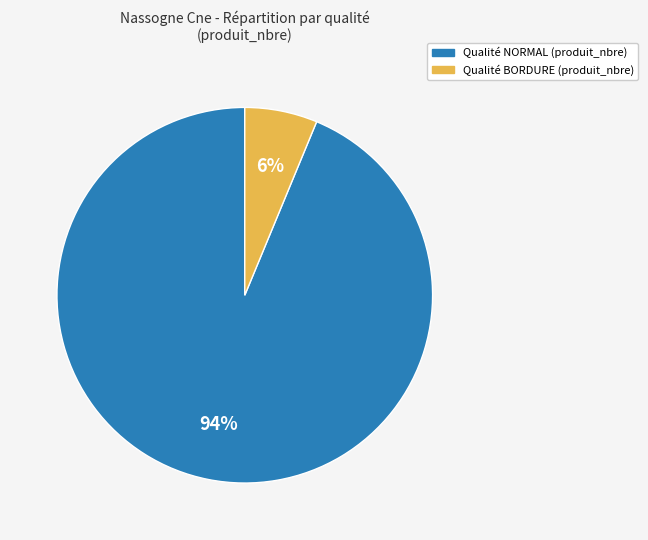

To the nearest percent, what is the average slice percentage?

50%